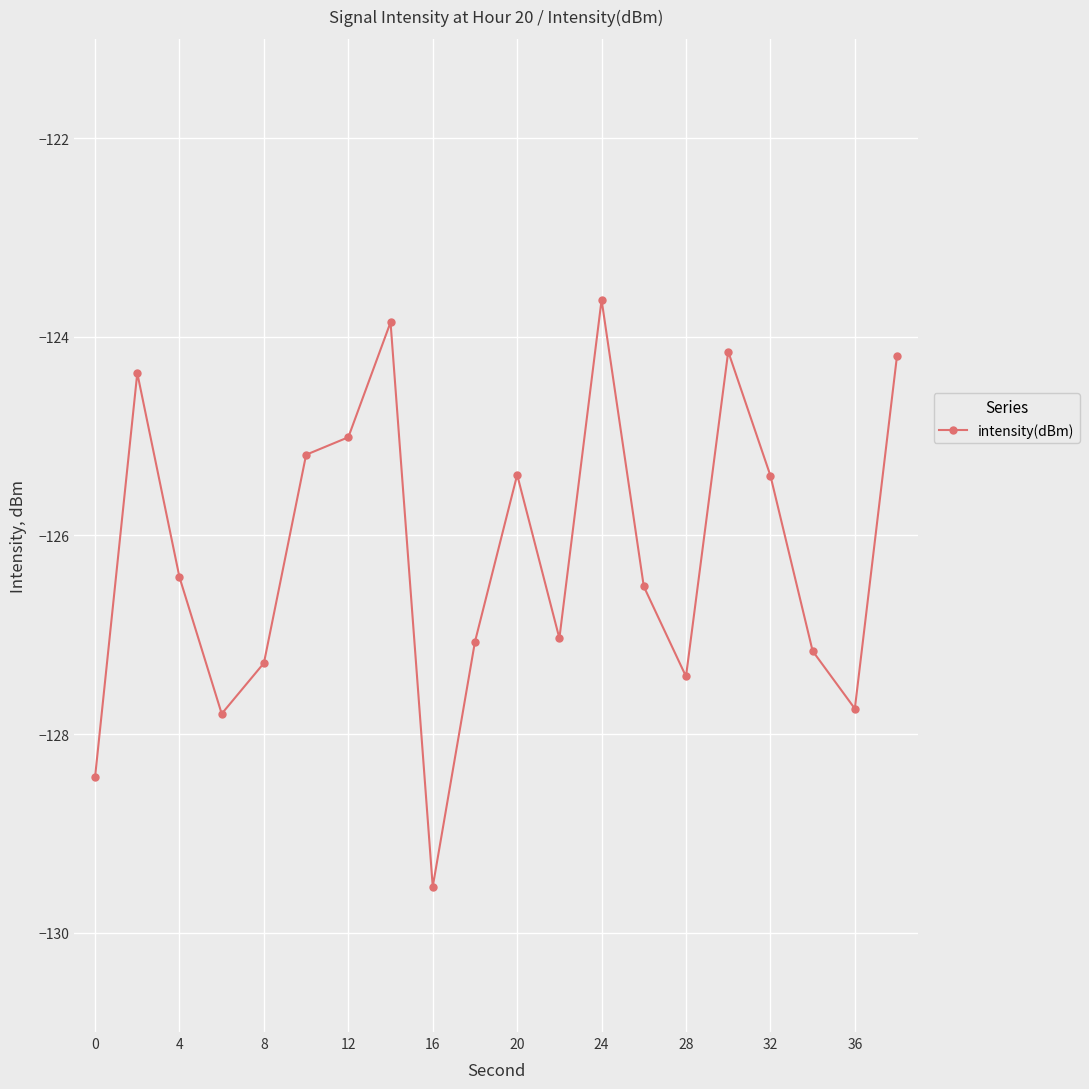

What is the maximum value shown in the chart?

-123.6